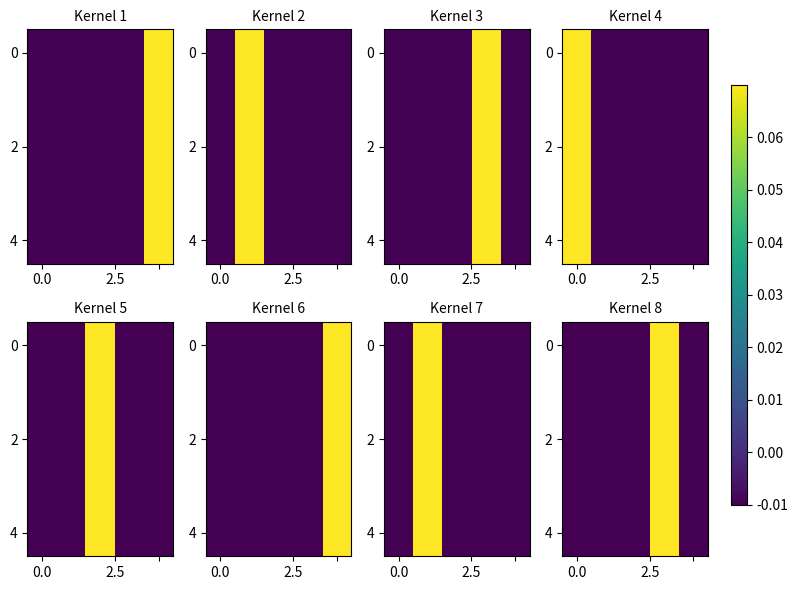

Count the number of categories in the chart.

5